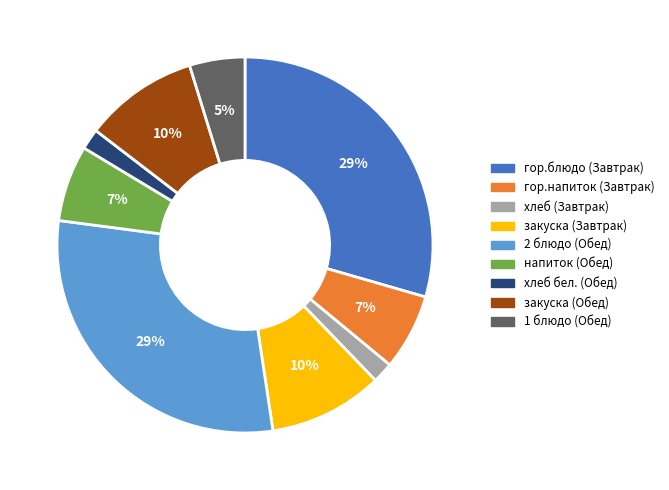

Is there any slice that represents more than half of the pie?

No